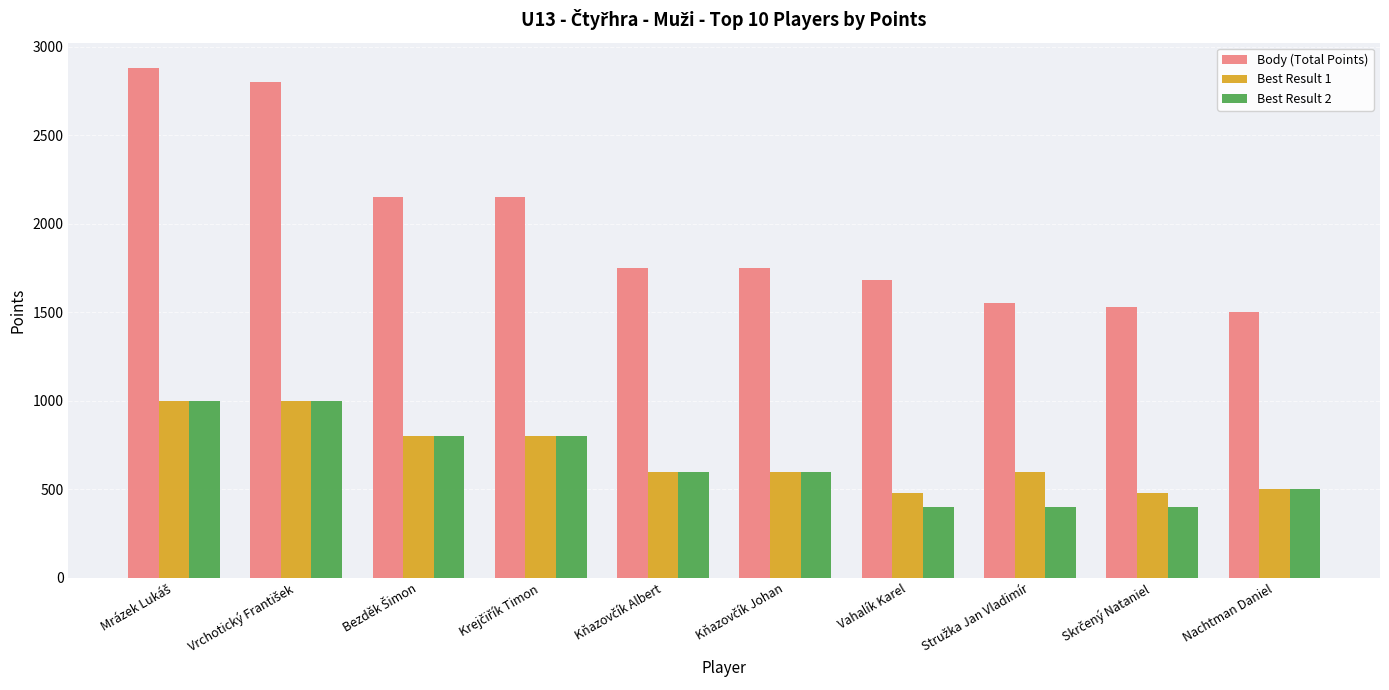

Which series has the largest total across all categories?

Body (Total Points)